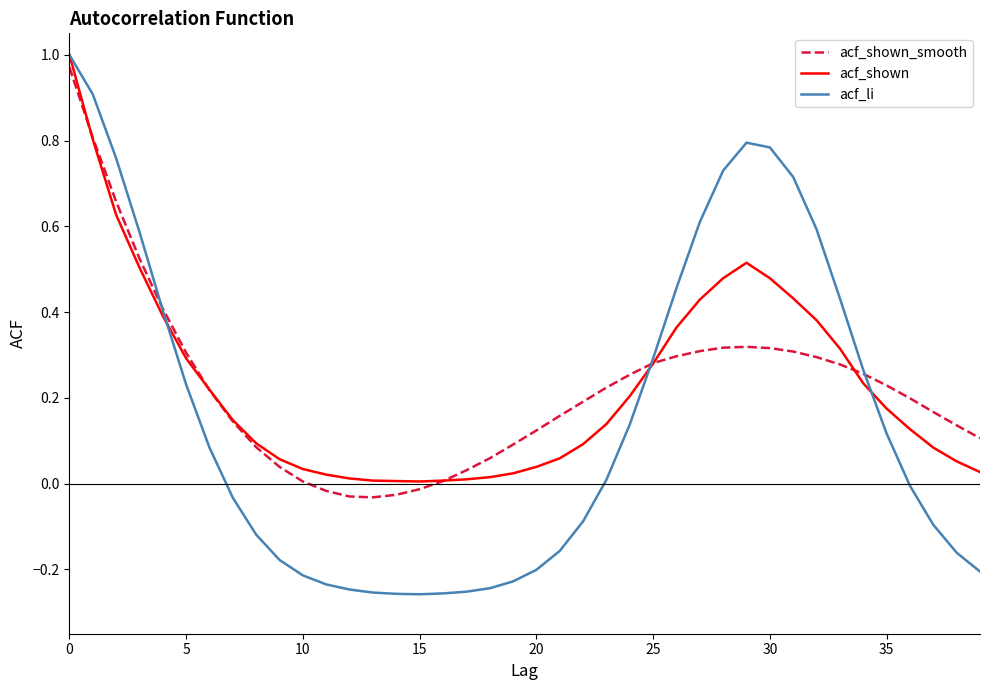

Which series has the widest spread of values?

acf_li